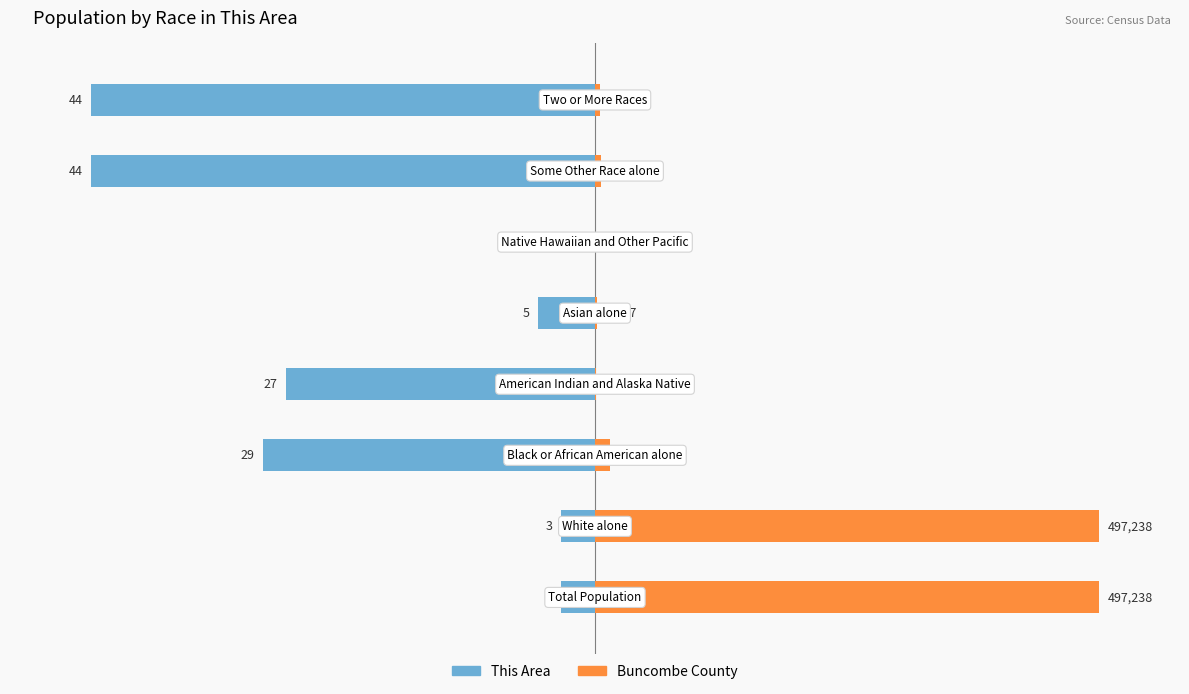

Does the chart contain stacked bars?

No